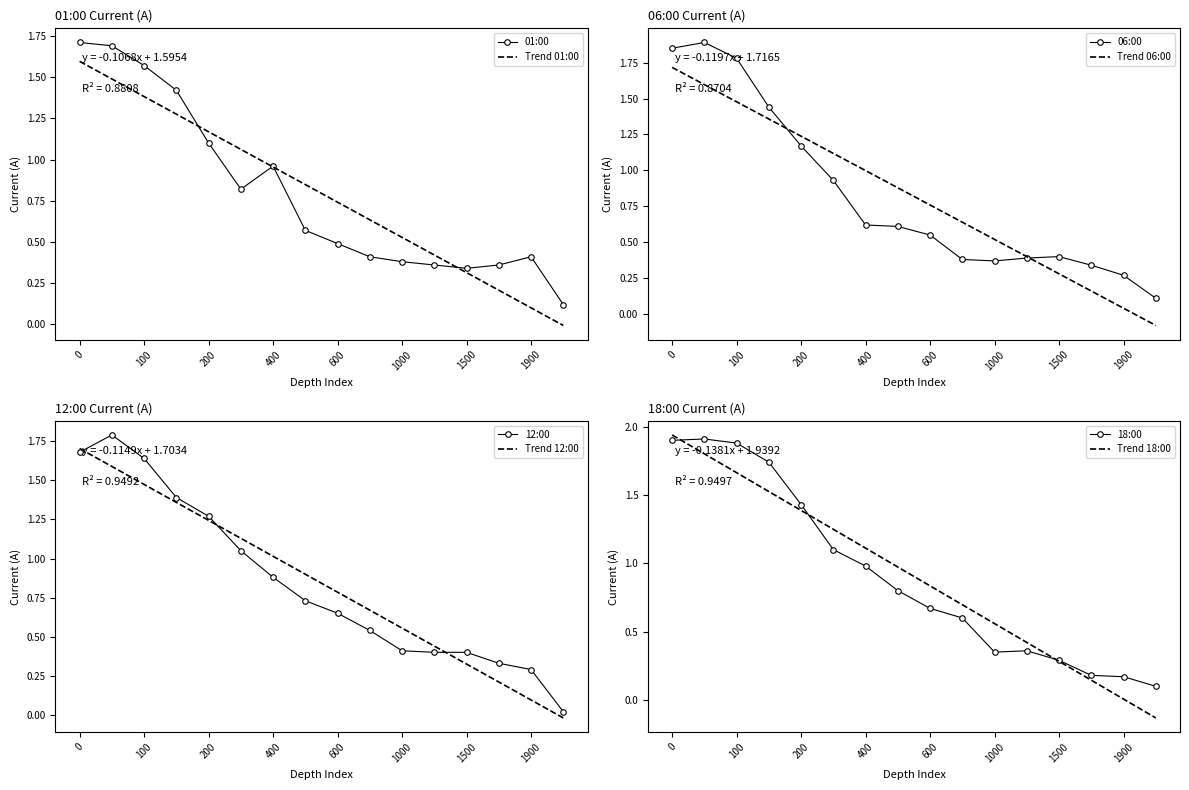

What are all the series names shown in the legend?

01:00, 06:00, 12:00, 18:00